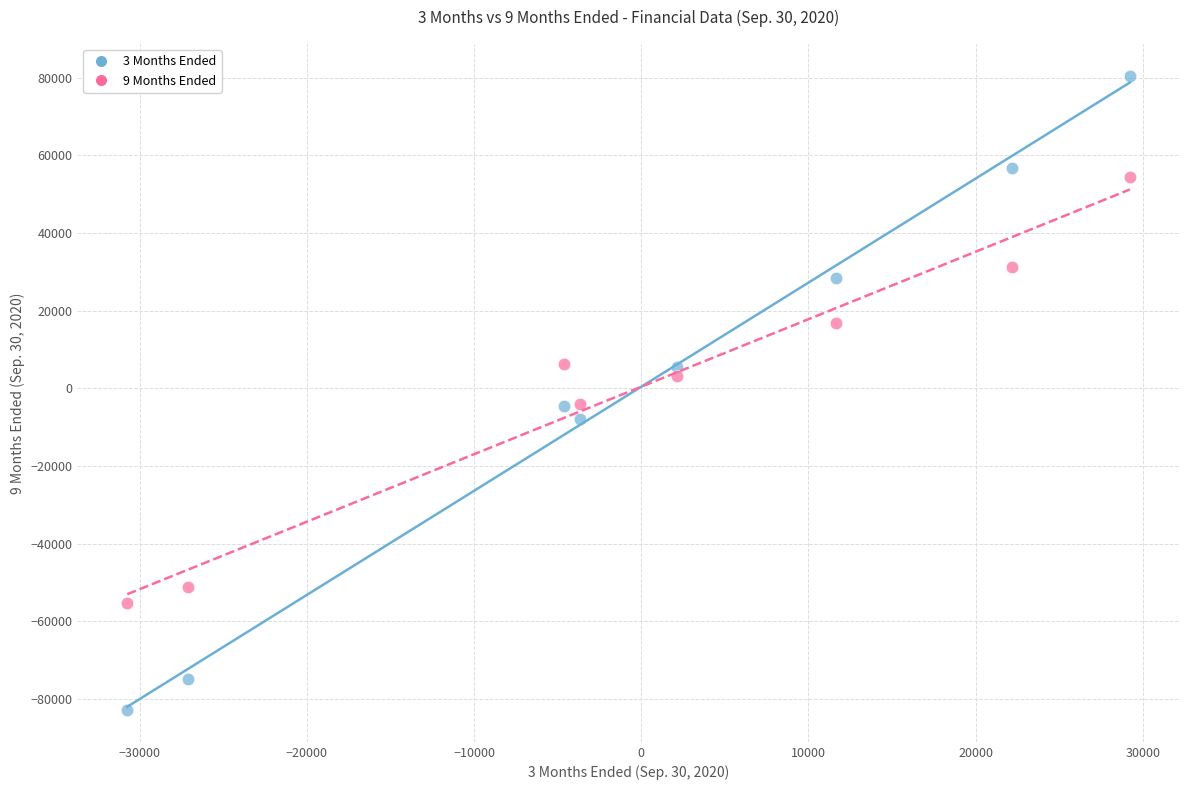

What is the X range (max minus min) for the scatter plot?

59978